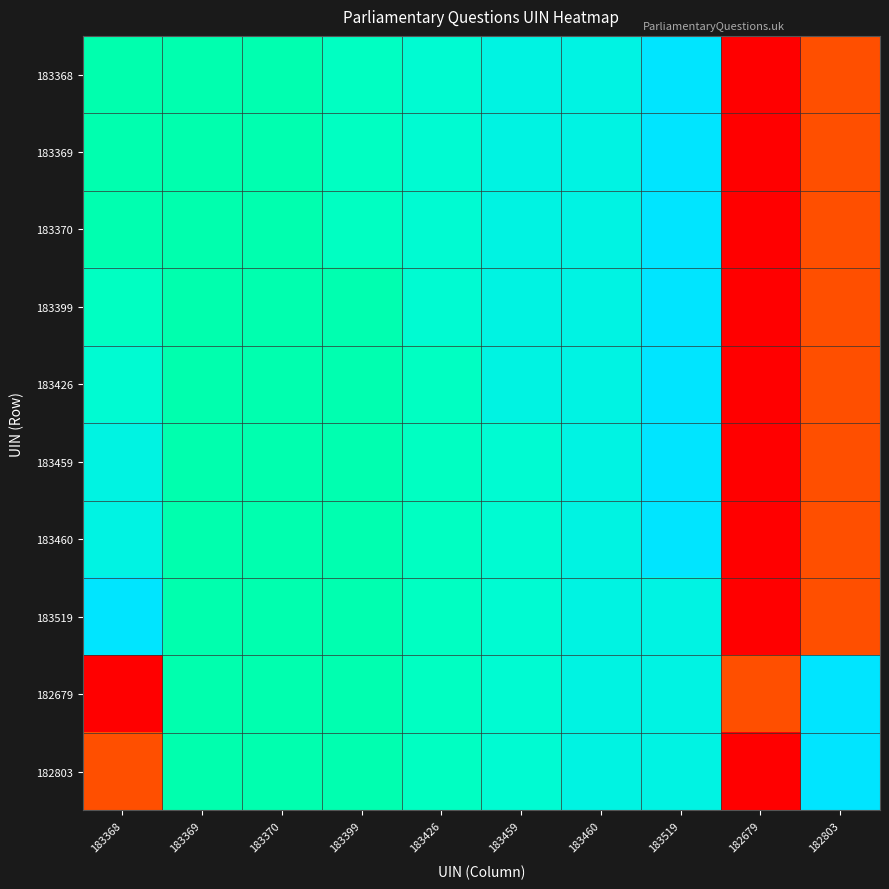

Reading right to left, list all the values displayed in this chart.

183368: 182803=182803	182679=182679	183519=183519	183460=183460	183459=183459	183426=183426	183399=183399	183370=183370	183369=183369	183368=183368
183369: 182803=182803	182679=182679	183519=183519	183460=183460	183459=183459	183426=183426	183399=183399	183370=183370	183369=183368	183368=183369
183370: 182803=182803	182679=182679	183519=183519	183460=183460	183459=183459	183426=183426	183399=183399	183370=183369	183369=183368	183368=183370
183399: 182803=182803	182679=182679	183519=183519	183460=183460	183459=183459	183426=183426	183399=183370	183370=183369	183369=183368	183368=183399
183426: 182803=182803	182679=182679	183519=183519	183460=183460	183459=183459	183426=183399	183399=183370	183370=183369	183369=183368	183368=183426
183459: 182803=182803	182679=182679	183519=183519	183460=183460	183459=183426	183426=183399	183399=183370	183370=183369	183369=183368	183368=183459
183460: 182803=182803	182679=182679	183519=183519	183460=183459	183459=183426	183426=183399	183399=183370	183370=183369	183369=183368	183368=183460
183519: 182803=182803	182679=182679	183519=183460	183460=183459	183459=183426	183426=183399	183399=183370	183370=183369	183369=183368	183368=183519
182679: 182803=183519	182679=182803	183519=183460	183460=183459	183459=183426	183426=183399	183399=183370	183370=183369	183369=183368	183368=182679
182803: 182803=183519	182679=182679	183519=183460	183460=183459	183459=183426	183426=183399	183399=183370	183370=183369	183369=183368	183368=182803